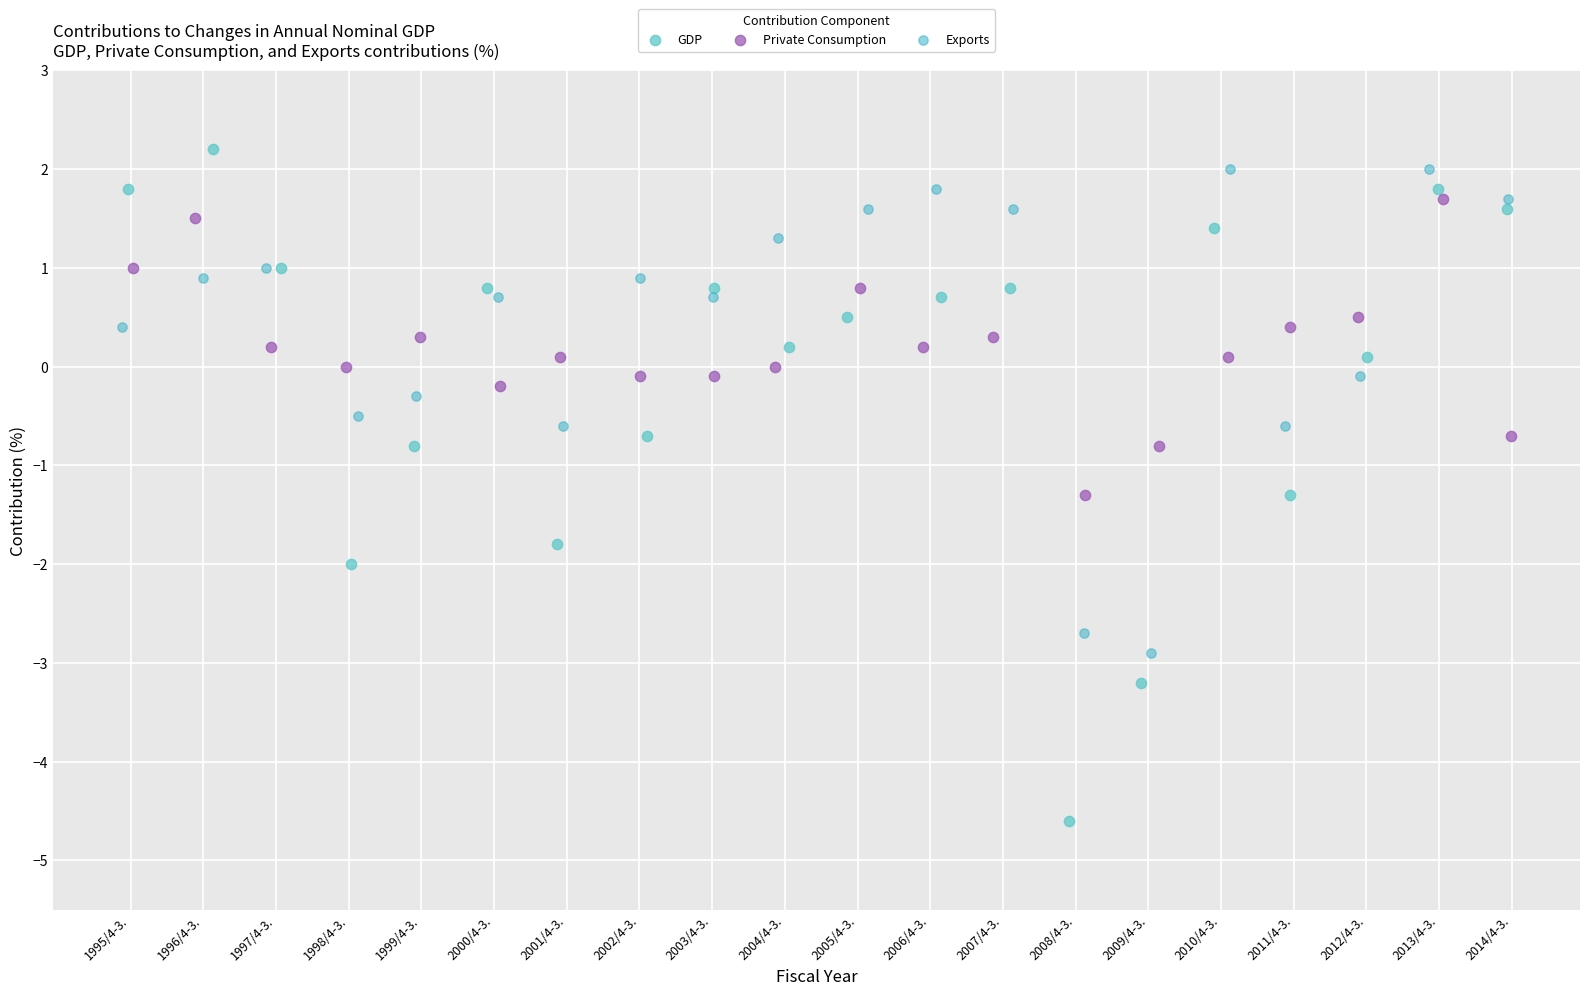

Which series reaches the minimum Y coordinate?

GDP